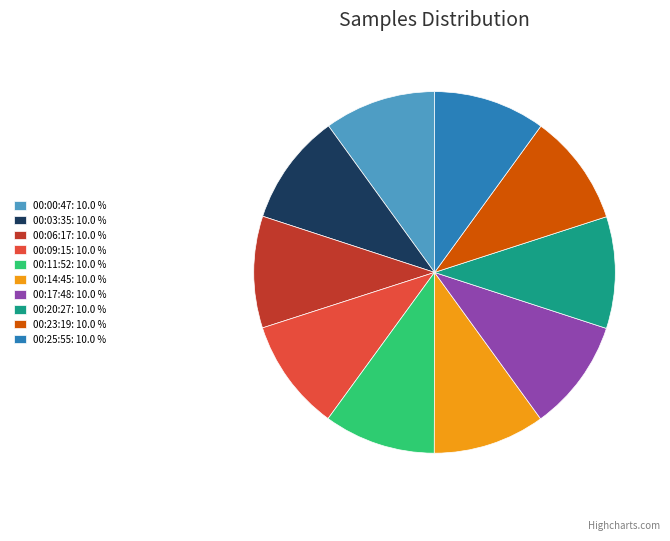

How many slices are in this pie chart?

10